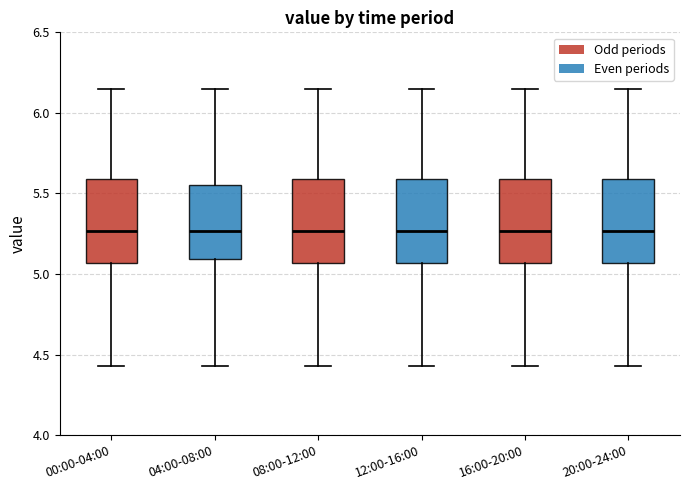

Reading left to right, transcribe this box plot: for each box, give where its median line is, the range the box spans, and where its two whiskers end, as read against the y-axis. The values are not printed on the chart, so give them approximately, as read against the axis.

00:00-04:00: median 5.25, box 5.05 to 5.60, whiskers 4.45 to 6.15
04:00-08:00: median 5.25, box 5.10 to 5.55, whiskers 4.45 to 6.15
08:00-12:00: median 5.25, box 5.05 to 5.60, whiskers 4.45 to 6.15
12:00-16:00: median 5.25, box 5.05 to 5.60, whiskers 4.45 to 6.15
16:00-20:00: median 5.25, box 5.05 to 5.60, whiskers 4.45 to 6.15
20:00-24:00: median 5.25, box 5.05 to 5.60, whiskers 4.45 to 6.15